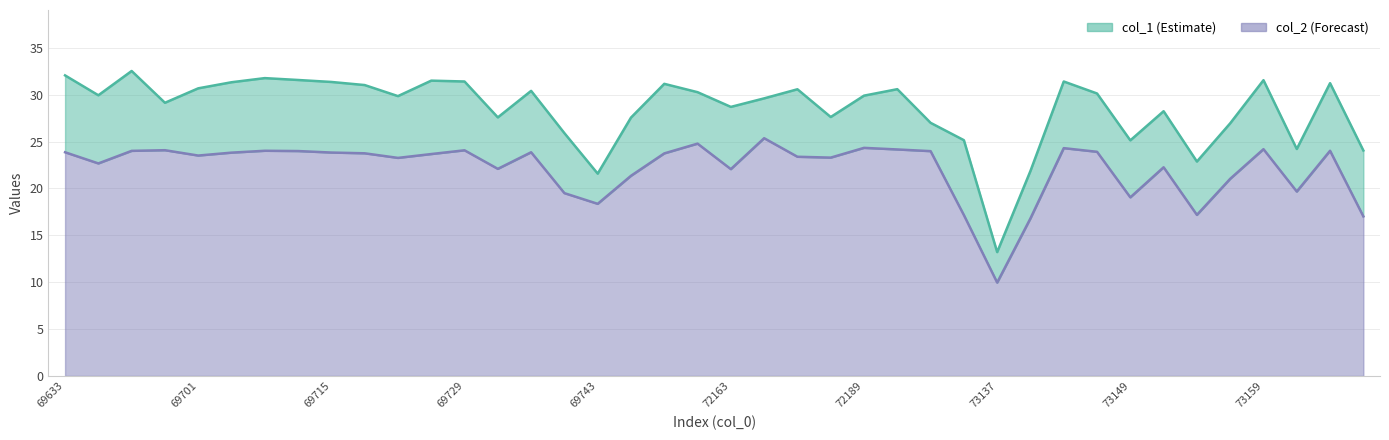

True or false: col_1 and col_2 cross at least once.

False